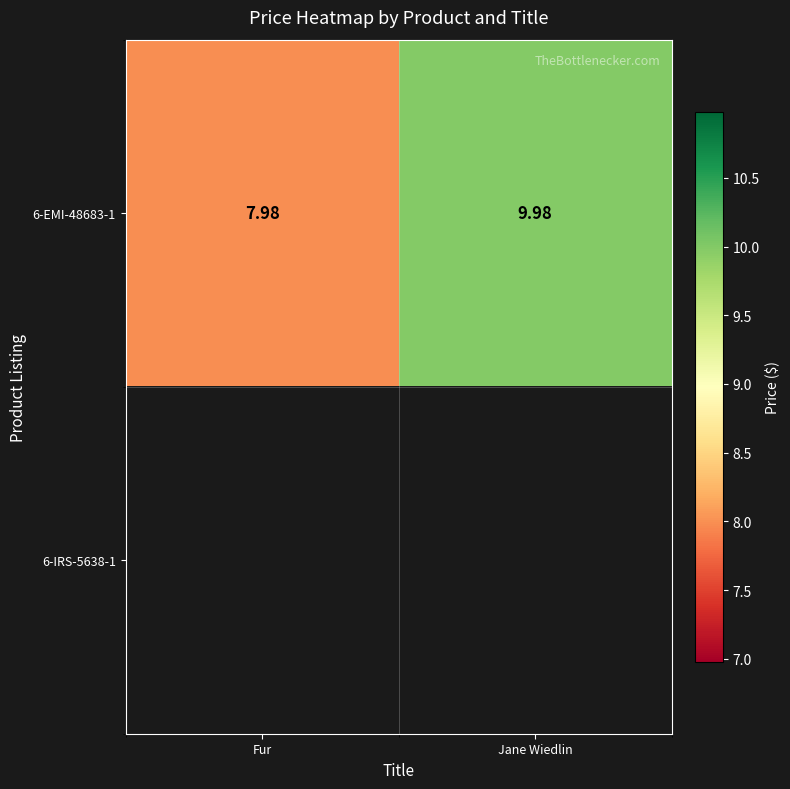

At which label does 6-EMI-48683-1 first exceed 9?

Jane Wiedlin